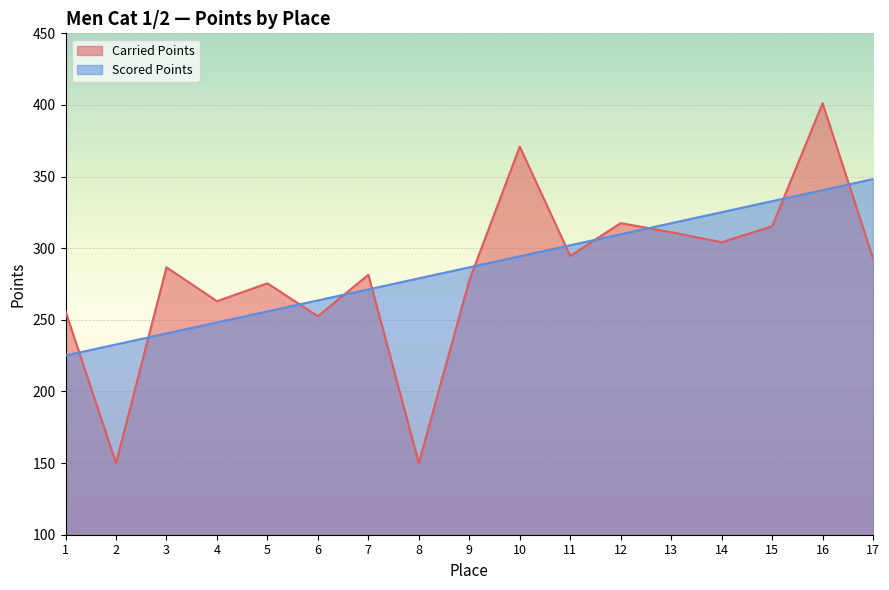

Is it true that Carried Points equals 216.3 at 8?

False